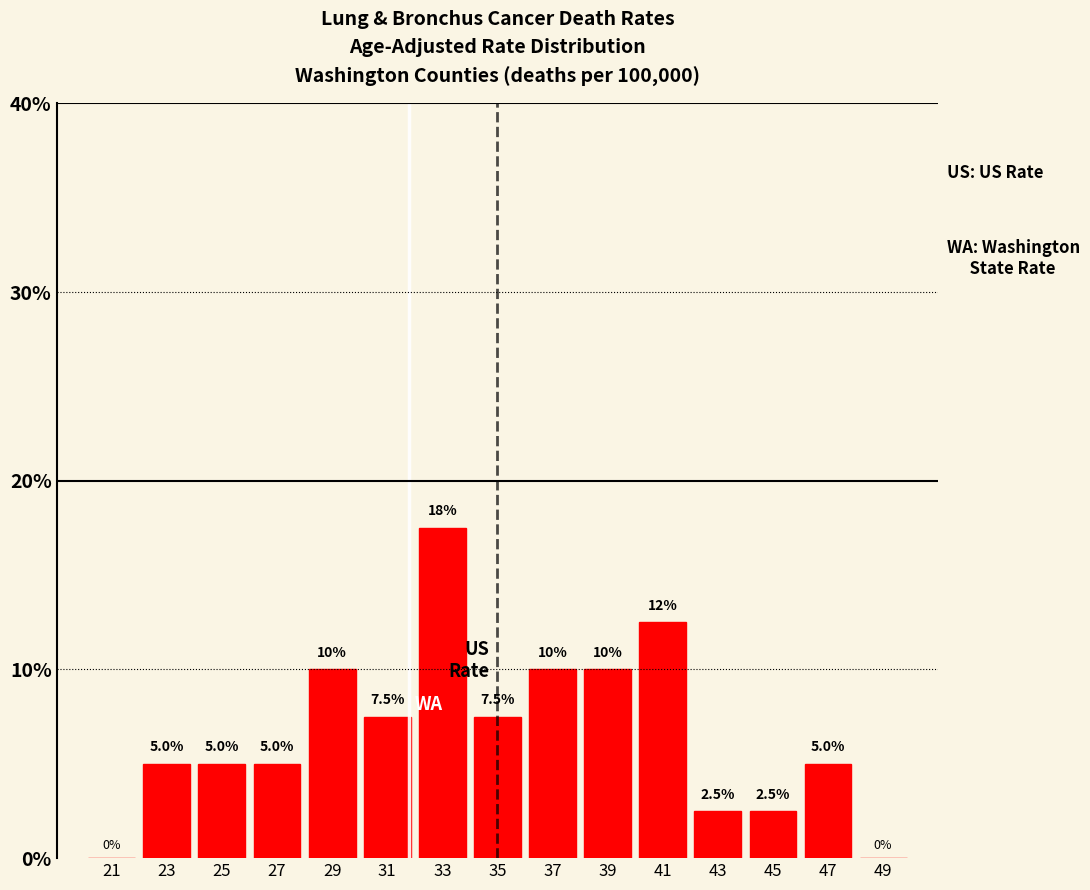

Which range on the x-axis has the tallest bar?

32 to 34